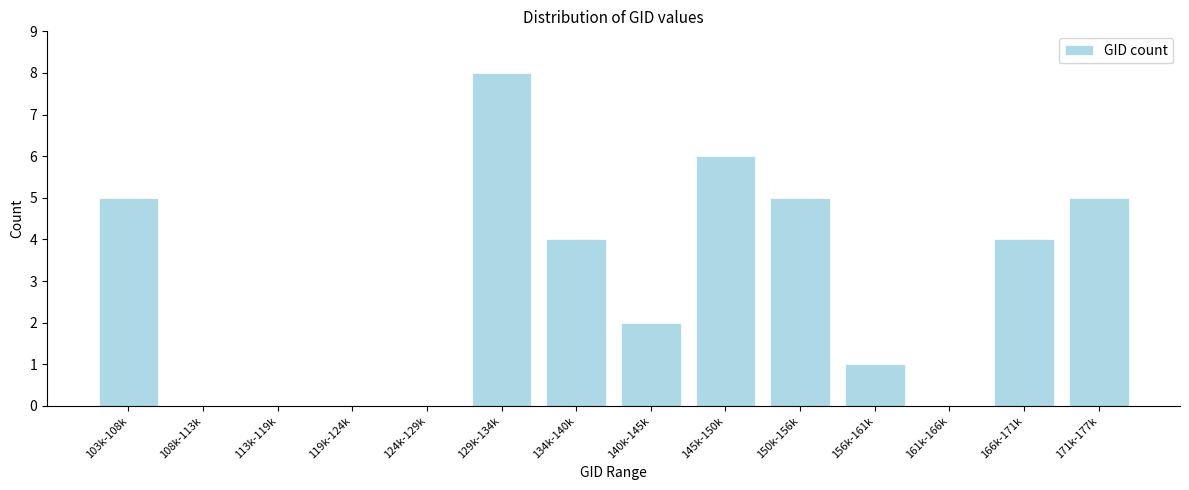

Reading left to right, extract all data points from this chart.

103k-108k=5	108k-113k=0	113k-119k=0	119k-124k=0	124k-129k=0	129k-134k=8	134k-140k=4	140k-145k=2	145k-150k=6	150k-156k=5	156k-161k=1	161k-166k=0	166k-171k=4	171k-177k=5